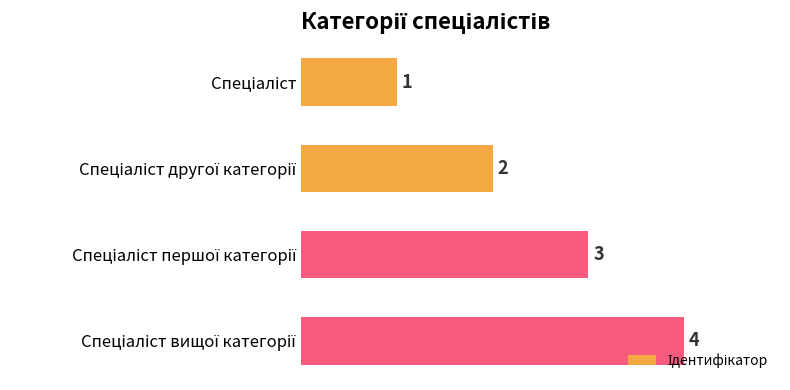

What is the sum of all values?

10